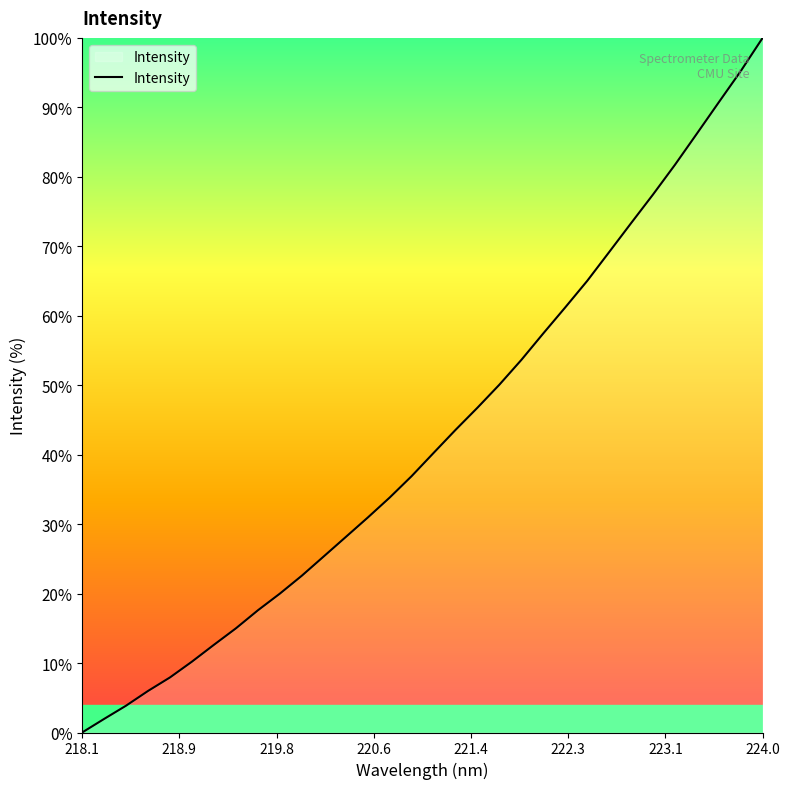

How many series are shown in this chart?

1